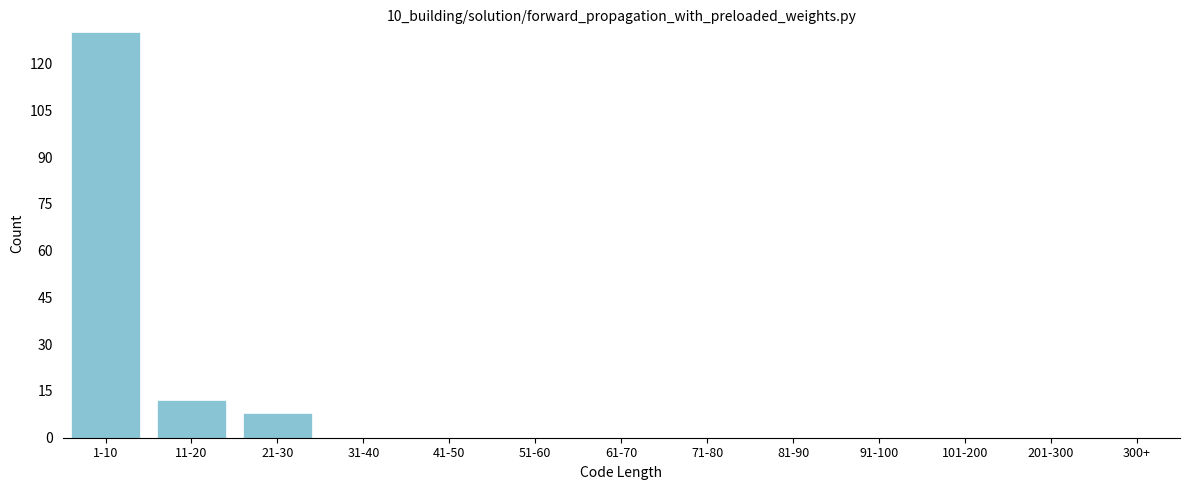

Reading left to right, transcribe all the data shown in this chart.

1-10=130	11-20=12	21-30=8	31-40=0	41-50=0	51-60=0	61-70=0	71-80=0	81-90=0	91-100=0	101-200=0	201-300=0	300+=0